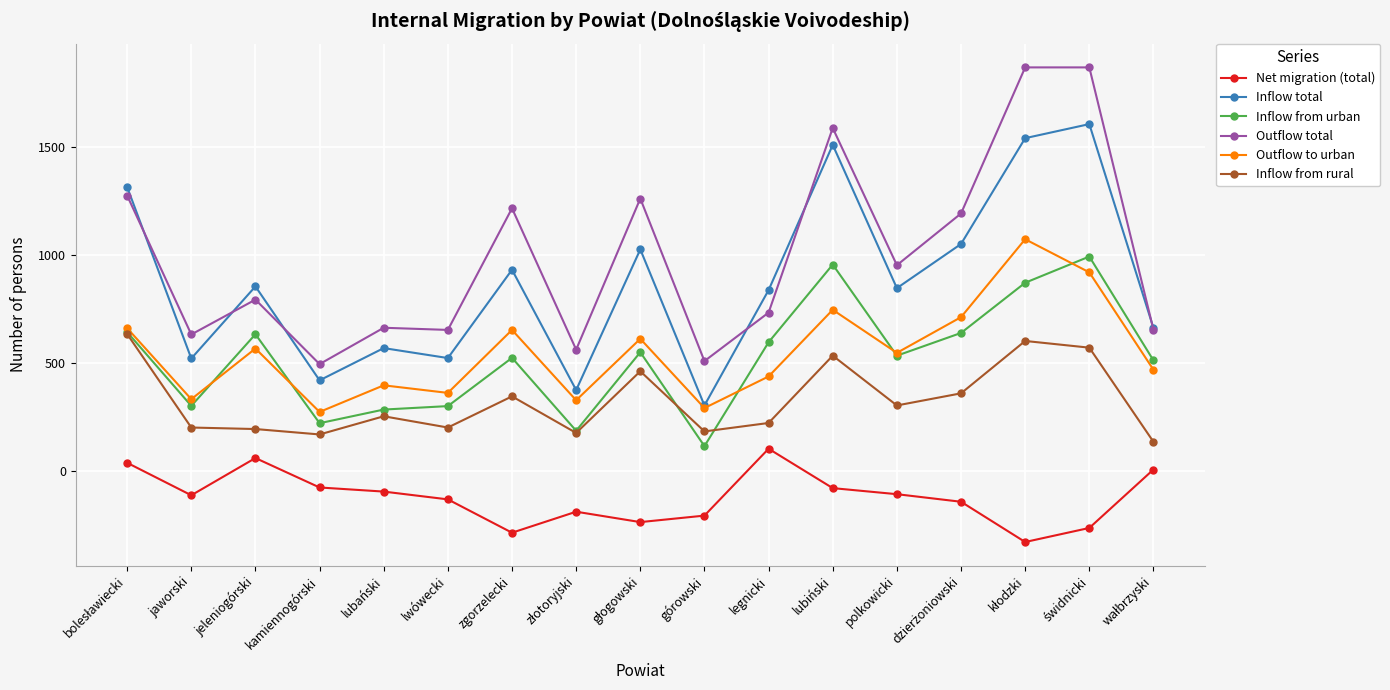

True or false: Inflow total has a value of 846 at polkowicki.

True